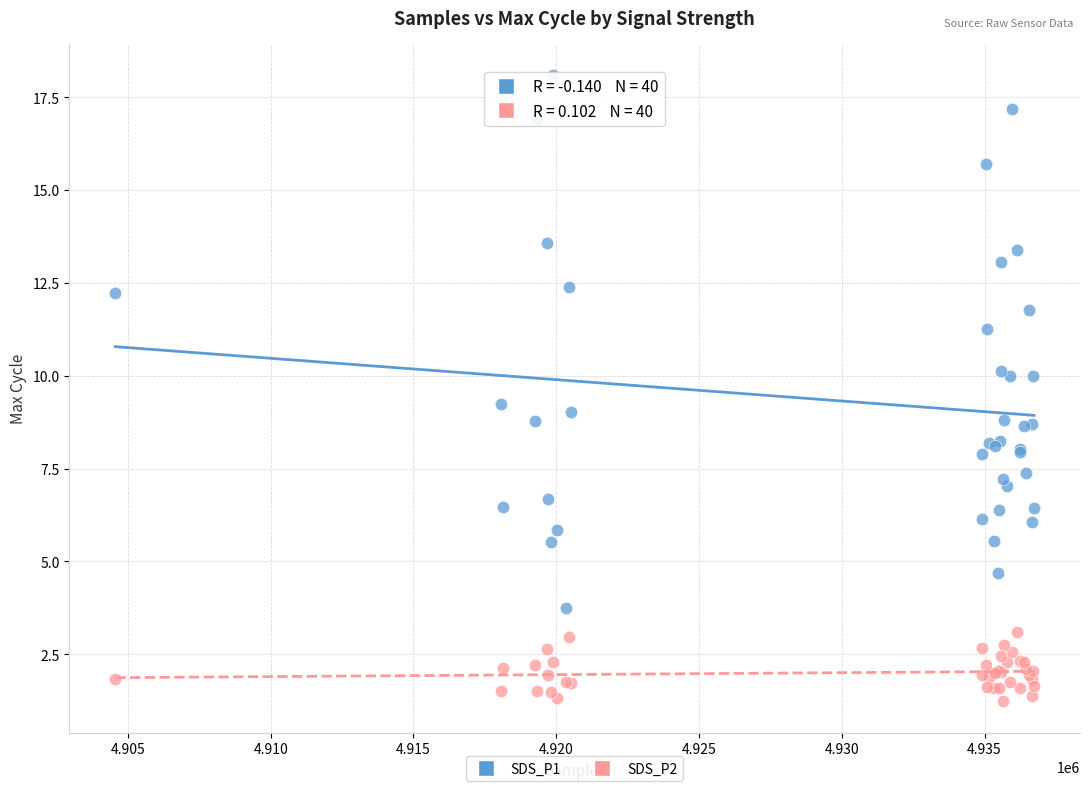

Which series contains the highest Y value?

SDS_P1